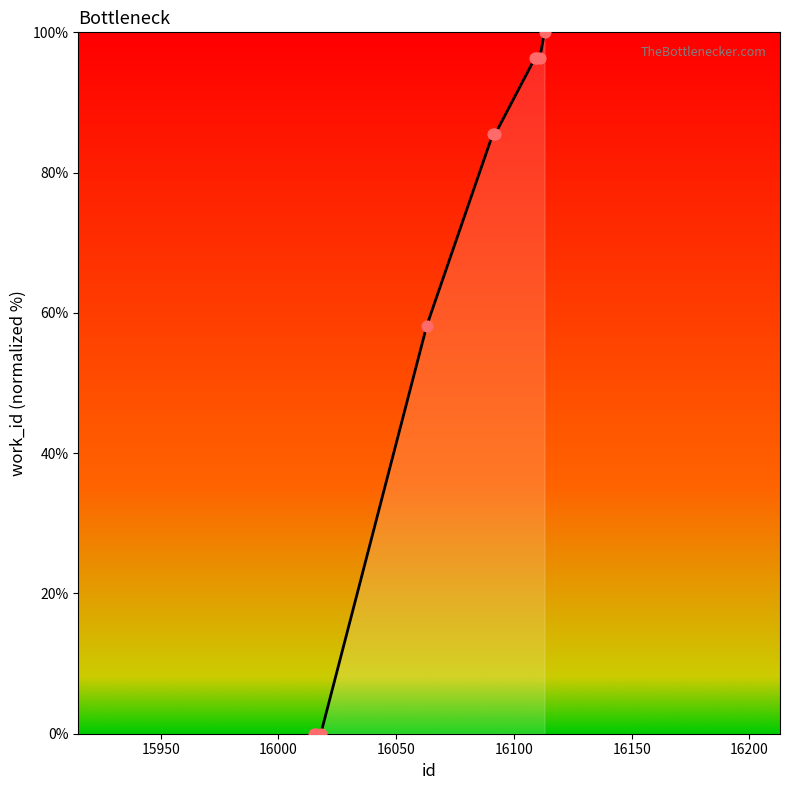

What is the difference between the maximum and minimum values?

100.0